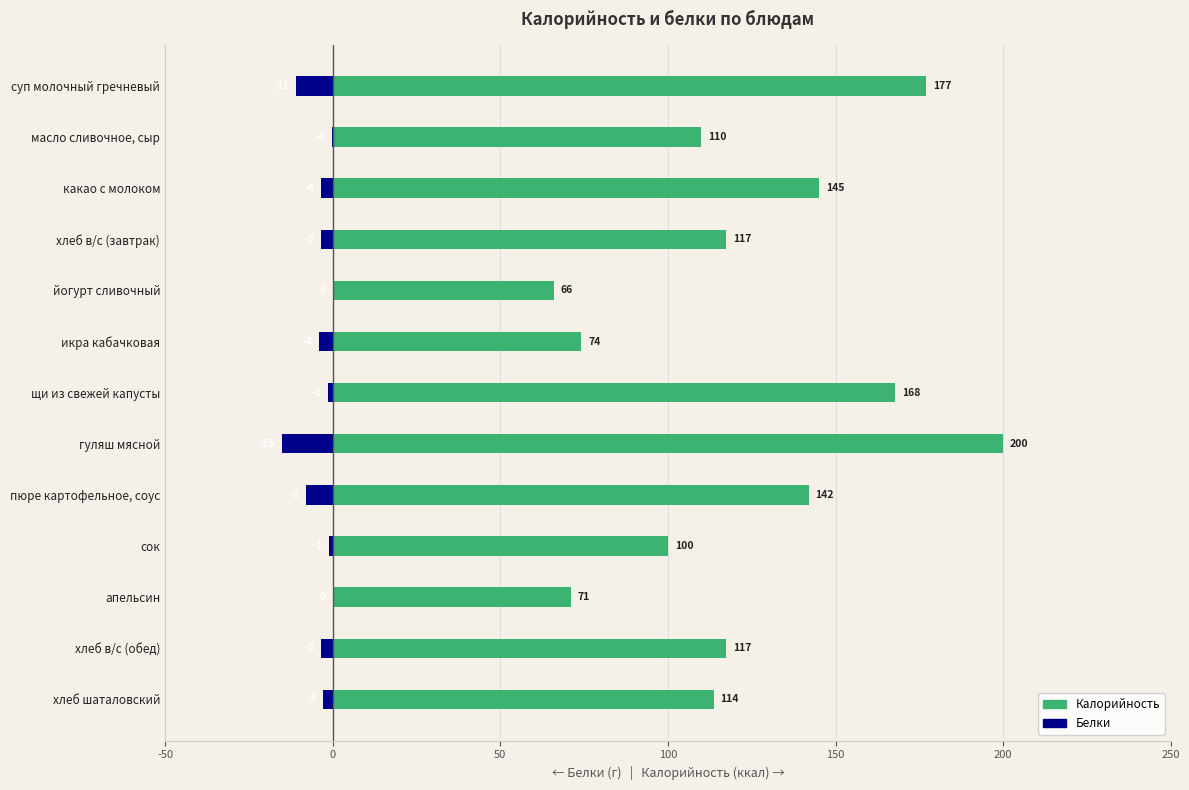

The value of Белки (г, ×−1) at апельсин is 0.0. True or false?

True